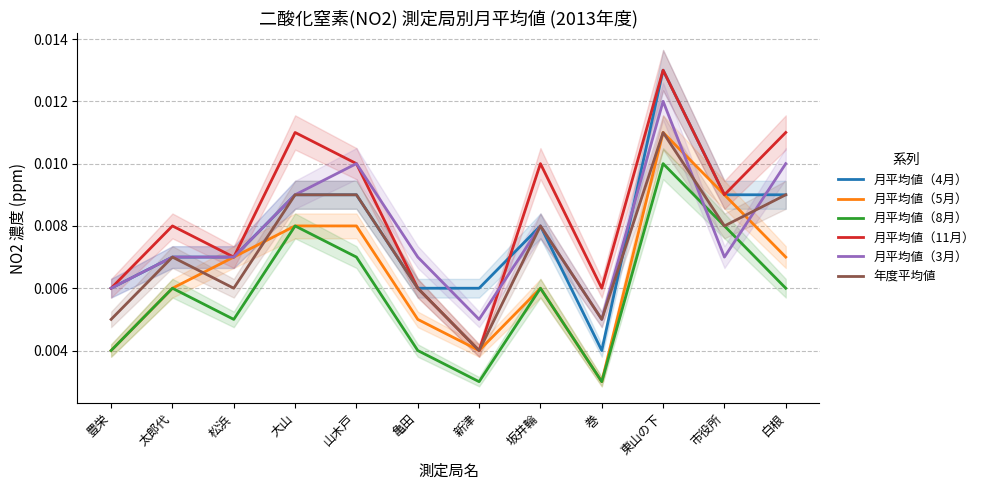

Between 松浜 and 大山, which series saw the biggest shift?

月平均値（11月）